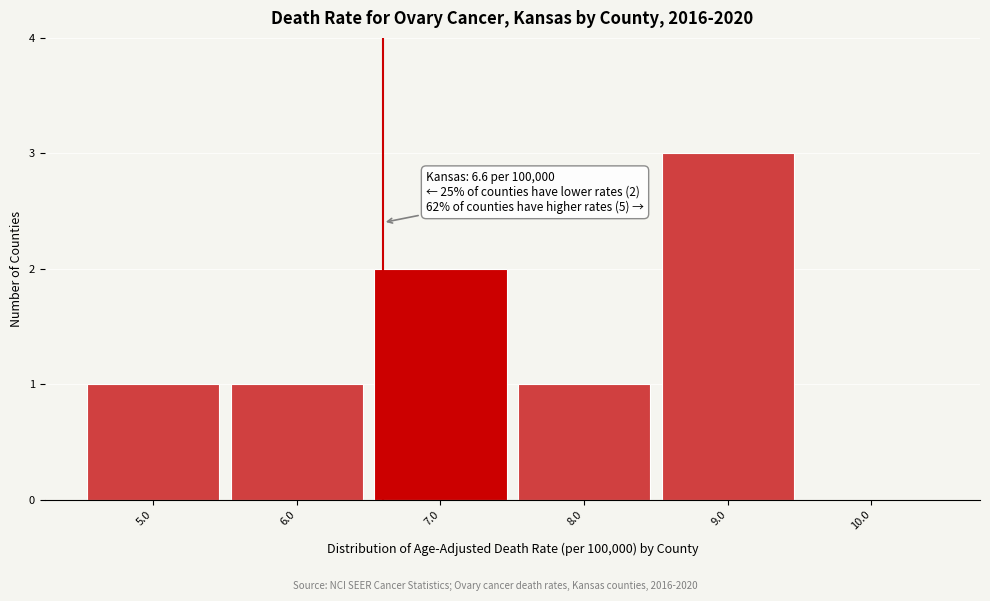

Over which range of the x-axis is the bar tallest?

8.5 to 9.5